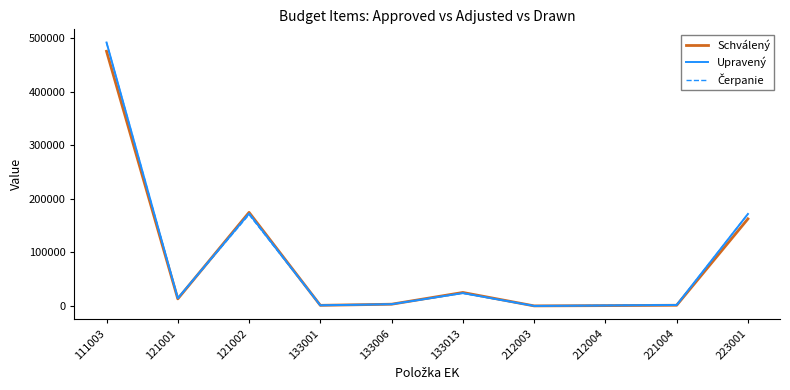

The value of Upravený at 133013 is 24200.0. True or false?

True